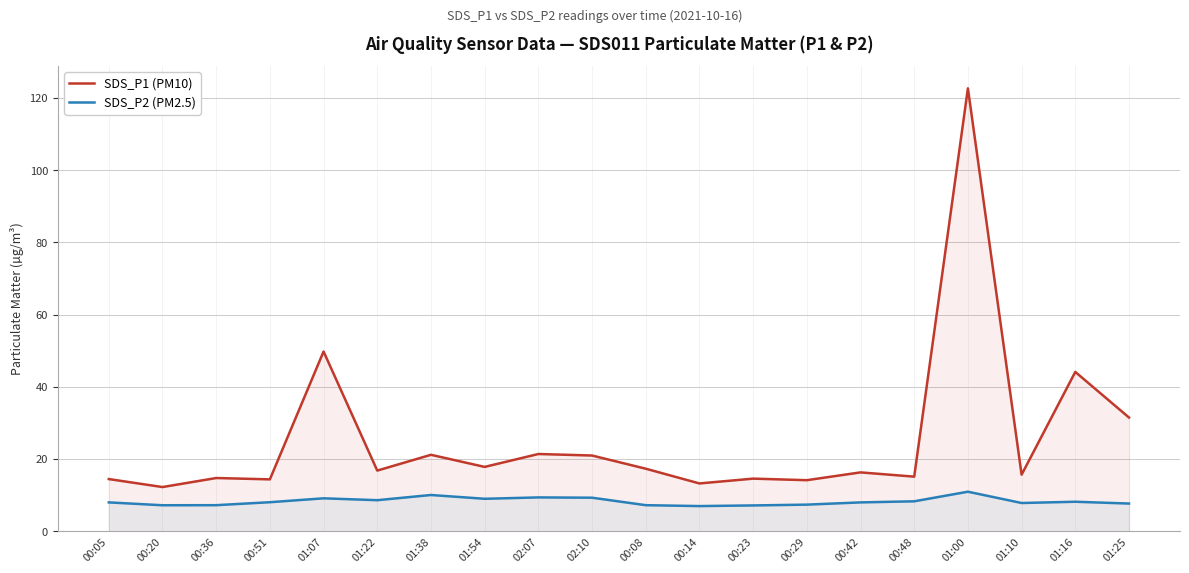

How many lines are shown in the chart?

2